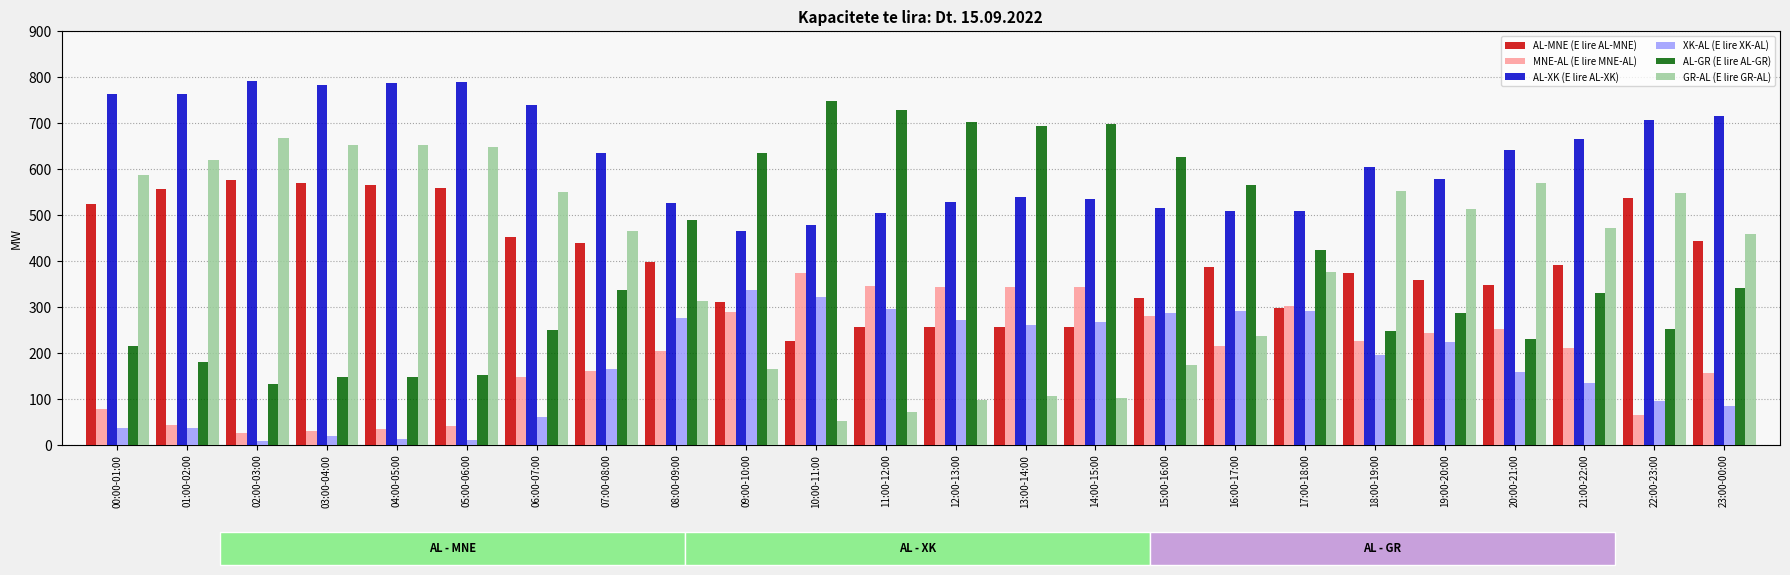

What is the difference between the highest and lowest values at 06:00-07:00?

678